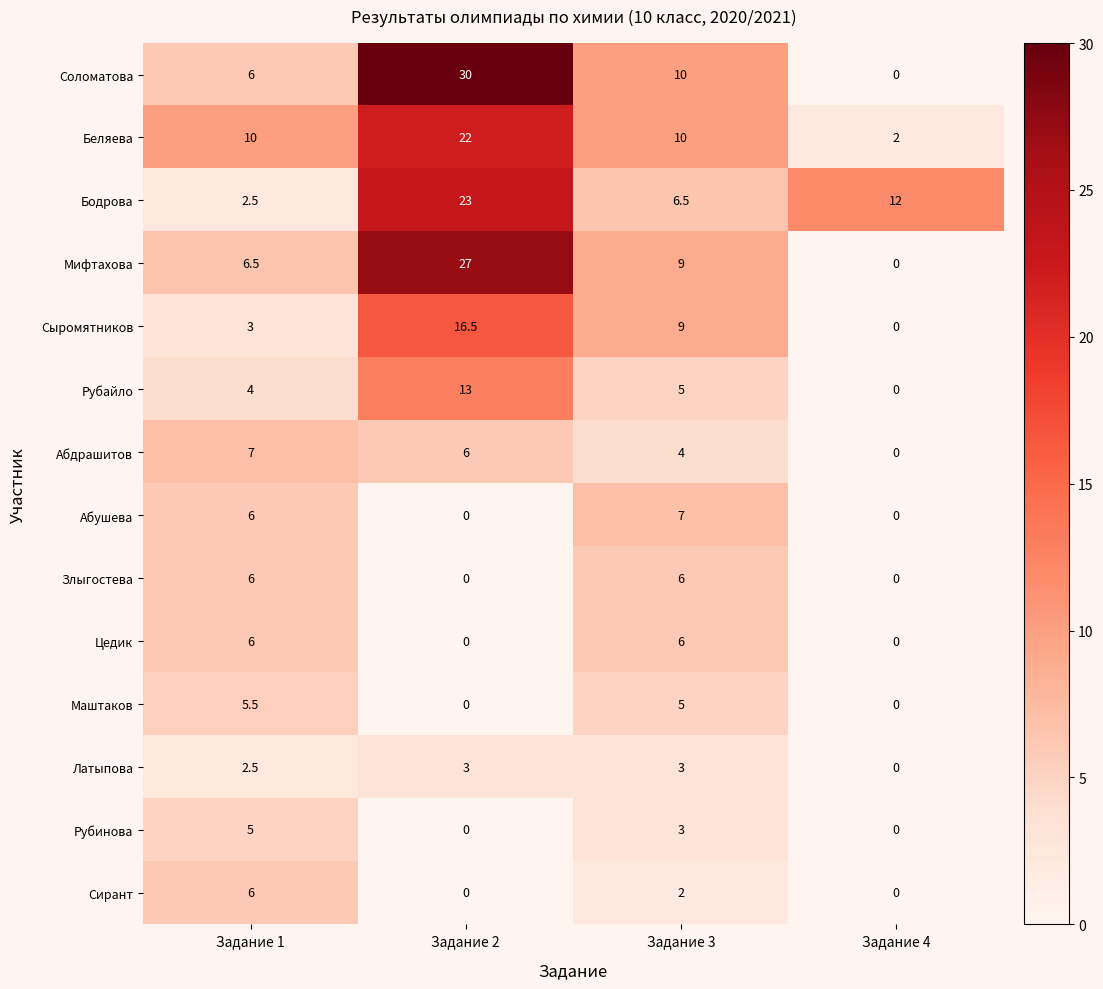

At which category is the sum across all series the highest?

Задание 2